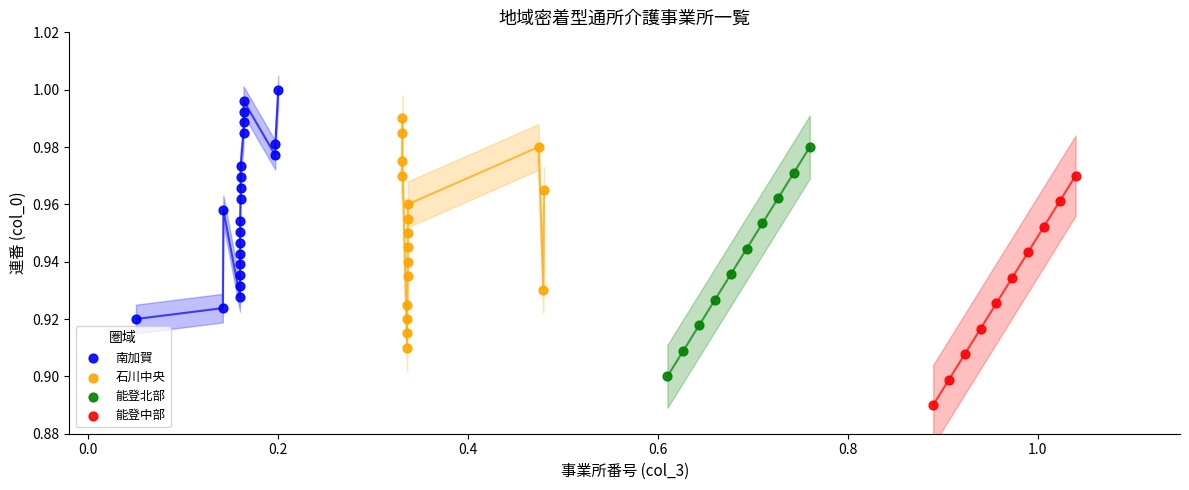

Which series contains the highest Y value?

南加賀